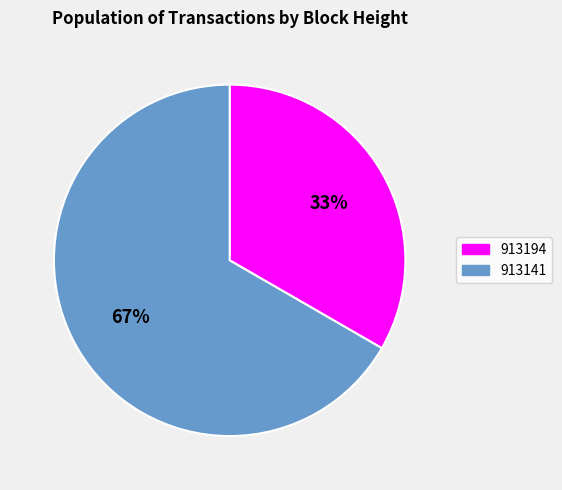

True or false: 913194 accounts for 23% of the total.

False